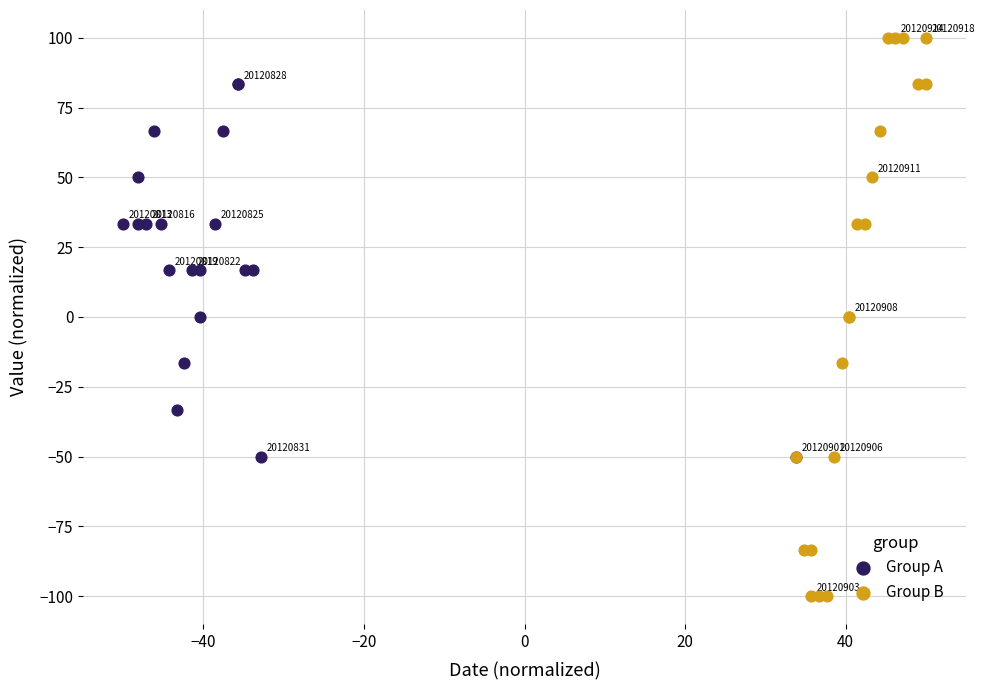

Which series contains the lowest Y value?

Group B